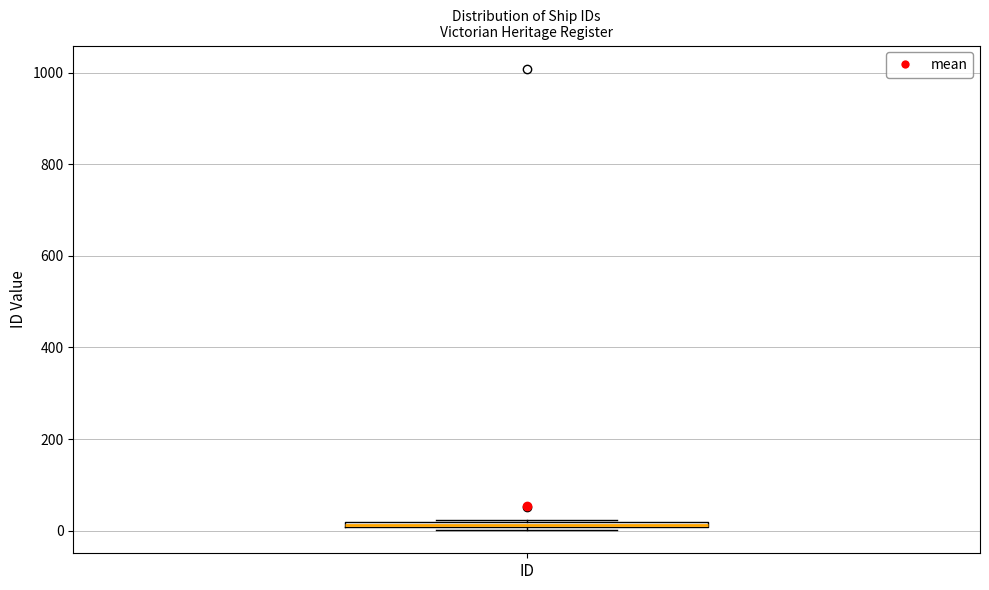

Where is the lower edge of the box for ID on the y-axis? The values are not printed on the chart, so give them approximately, as read against the axis.

0